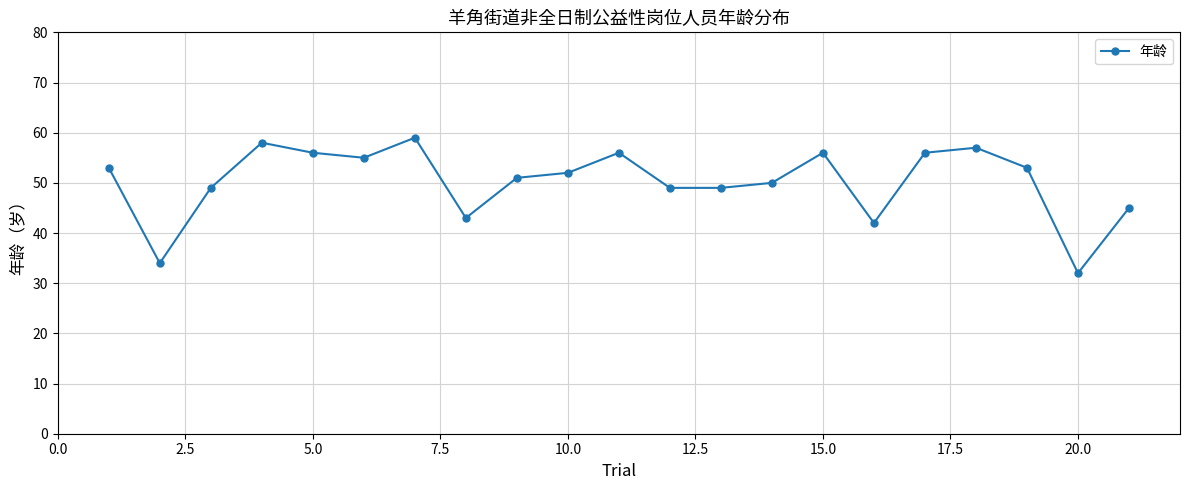

True or false: the data has more than 2 interior local peaks.

True